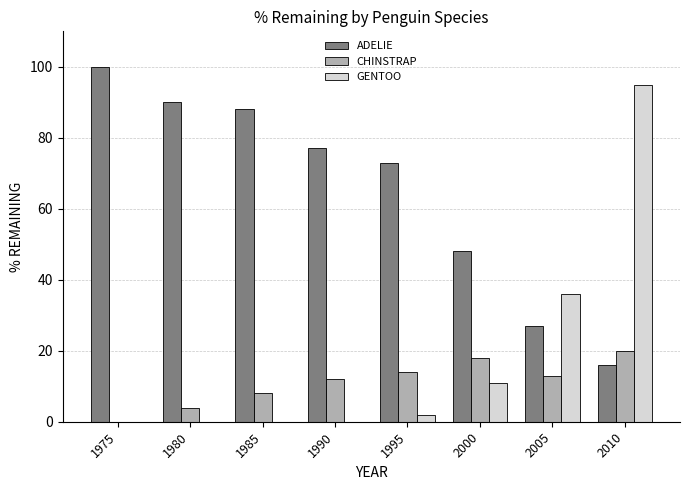

Is it true that GENTOO equals 48 at 1980?

False